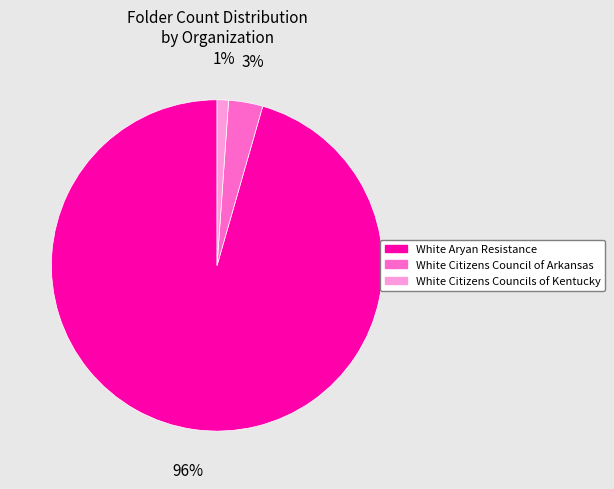

To the nearest percent, what is the average slice percentage?

33%